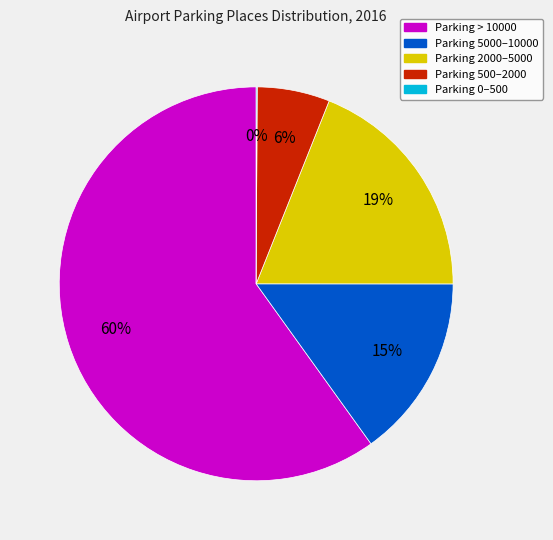

Is there a majority slice in this chart?

Yes